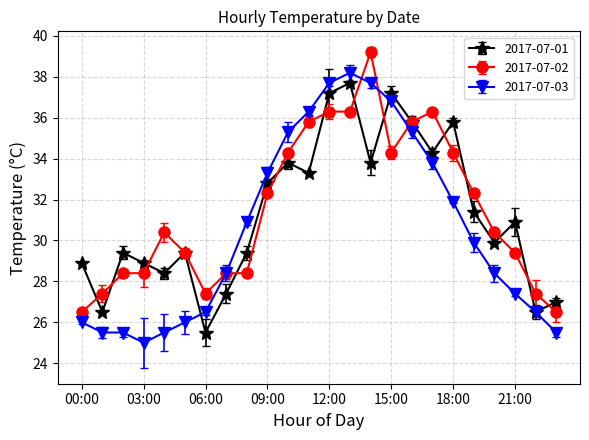

True or false: 2017-07-03 has more than 0 points higher than both neighbors.

True